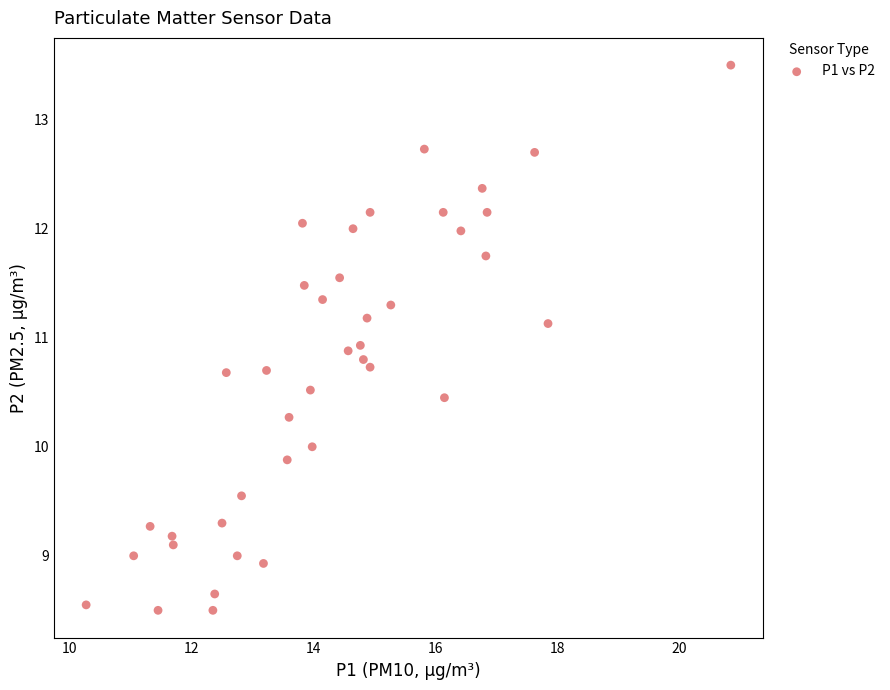

What is the range of Y values (max minus min)?

5.0